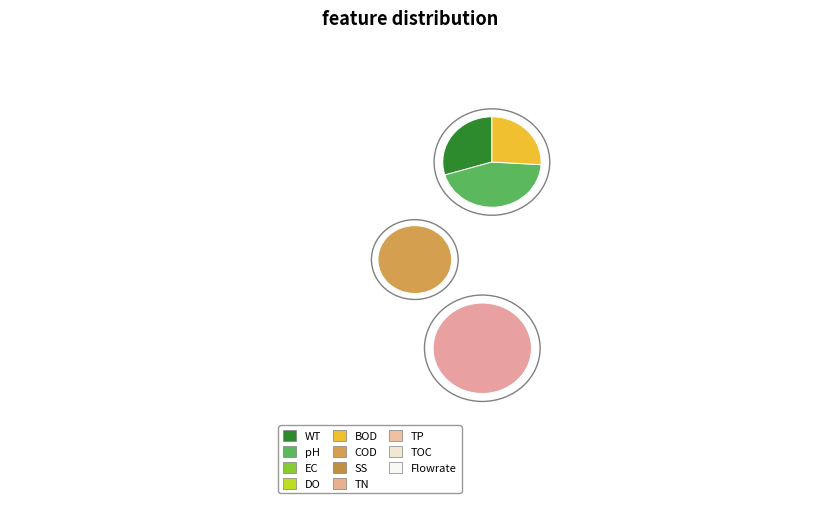

To the nearest percent, what is the average slice percentage?

20%